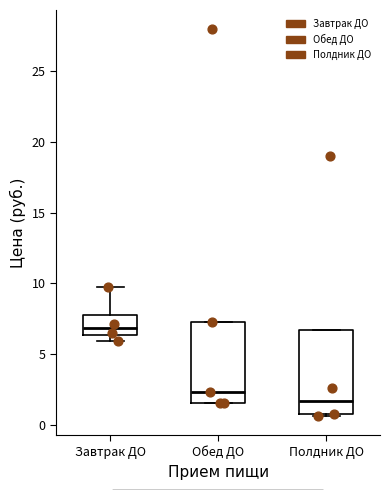

Reading left to right, transcribe this box plot: for each box, give where its median line is, the range the box spans, and where its two whiskers end, as read against the y-axis. The values are not printed on the chart, so give them approximately, as read against the axis.

Завтрак ДО: median 7.0, box 6.5 to 7.5, whiskers 6.0 to 9.5
Обед ДО: median 2.5, box 1.5 to 7.5, whiskers 1.5 to 7.5
Полдник ДО: median 1.5, box 0.5 to 6.5, whiskers 0.5 to 6.5